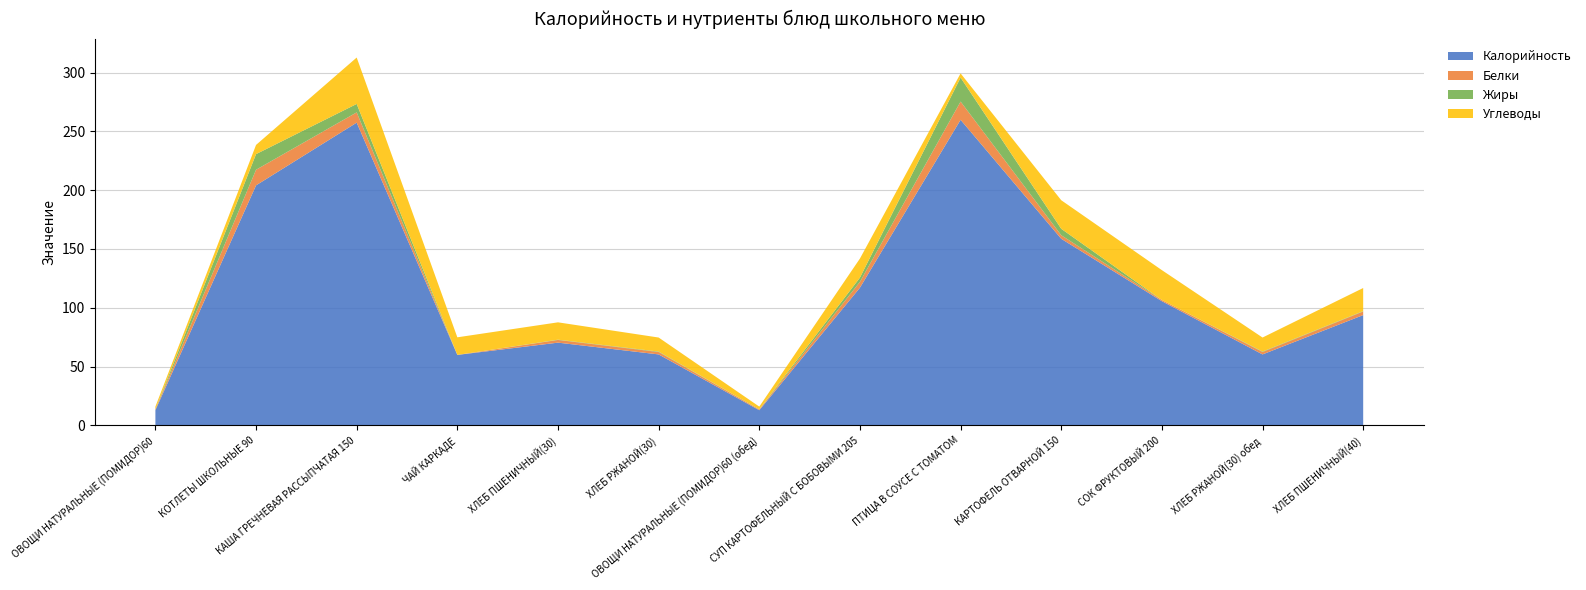

Reading right to left, extract all data points from this chart.

Калорийность: ХЛЕБ ПШЕНИЧНЫЙ(40)=93.8	ХЛЕБ РЖАНОЙ(30) обед=60.3	СОК ФРУКТОВЫЙ 200=105.6	КАРТОФЕЛЬ ОТВАРНОЙ 150=158.7	ПТИЦА В СОУСЕ С ТОМАТОМ=259.9	СУП КАРТОФЕЛЬНЫЙ С БОБОВЫМИ 205=117.1	ОВОЩИ НАТУРАЛЬНЫЕ (ПОМИДОР)60 (обед)=12.8	ХЛЕБ РЖАНОЙ(30)=60.3	ХЛЕБ ПШЕНИЧНЫЙ(30)=70.3	ЧАЙ КАРКАДЕ=59.9	КАША ГРЕЧНЕВАЯ РАССЫПЧАТАЯ 150=257.5	КОТЛЕТЫ ШКОЛЬНЫЕ 90=204.1	ОВОЩИ НАТУРАЛЬНЫЕ (ПОМИДОР)60=12.8
Белки: ХЛЕБ ПШЕНИЧНЫЙ(40)=3.0	ХЛЕБ РЖАНОЙ(30) обед=2.0	СОК ФРУКТОВЫЙ 200=1.0	КАРТОФЕЛЬ ОТВАРНОЙ 150=3.0	ПТИЦА В СОУСЕ С ТОМАТОМ=15.5	СУП КАРТОФЕЛЬНЫЙ С БОБОВЫМИ 205=5.0	ОВОЩИ НАТУРАЛЬНЫЕ (ПОМИДОР)60 (обед)=0.7	ХЛЕБ РЖАНОЙ(30)=2.0	ХЛЕБ ПШЕНИЧНЫЙ(30)=2.3	ЧАЙ КАРКАДЕ=0.0	КАША ГРЕЧНЕВАЯ РАССЫПЧАТАЯ 150=8.8	КОТЛЕТЫ ШКОЛЬНЫЕ 90=13.3	ОВОЩИ НАТУРАЛЬНЫЕ (ПОМИДОР)60=0.7
Жиры: ХЛЕБ ПШЕНИЧНЫЙ(40)=0.3	ХЛЕБ РЖАНОЙ(30) обед=0.4	СОК ФРУКТОВЫЙ 200=0.0	КАРТОФЕЛЬ ОТВАРНОЙ 150=5.5	ПТИЦА В СОУСЕ С ТОМАТОМ=20.4	СУП КАРТОФЕЛЬНЫЙ С БОБОВЫМИ 205=3.6	ОВОЩИ НАТУРАЛЬНЫЕ (ПОМИДОР)60 (обед)=0.1	ХЛЕБ РЖАНОЙ(30)=0.4	ХЛЕБ ПШЕНИЧНЫЙ(30)=0.2	ЧАЙ КАРКАДЕ=0.0	КАША ГРЕЧНЕВАЯ РАССЫПЧАТАЯ 150=7.2	КОТЛЕТЫ ШКОЛЬНЫЕ 90=13.3	ОВОЩИ НАТУРАЛЬНЫЕ (ПОМИДОР)60=0.1
Углеводы: ХЛЕБ ПШЕНИЧНЫЙ(40)=19.7	ХЛЕБ РЖАНОЙ(30) обед=11.9	СОК ФРУКТОВЫЙ 200=25.4	КАРТОФЕЛЬ ОТВАРНОЙ 150=24.3	ПТИЦА В СОУСЕ С ТОМАТОМ=3.6	СУП КАРТОФЕЛЬНЫЙ С БОБОВЫМИ 205=16.2	ОВОЩИ НАТУРАЛЬНЫЕ (ПОМИДОР)60 (обед)=2.3	ХЛЕБ РЖАНОЙ(30)=11.9	ХЛЕБ ПШЕНИЧНЫЙ(30)=14.8	ЧАЙ КАРКАДЕ=15.0	КАША ГРЕЧНЕВАЯ РАССЫПЧАТАЯ 150=39.5	КОТЛЕТЫ ШКОЛЬНЫЕ 90=7.8	ОВОЩИ НАТУРАЛЬНЫЕ (ПОМИДОР)60=2.3